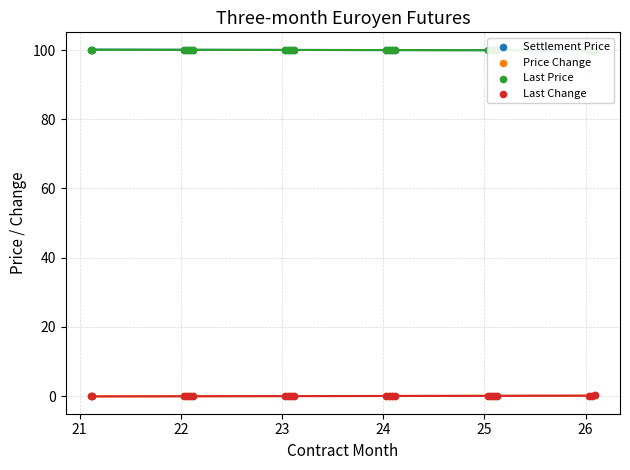

Which series has the largest Y range (max minus min)?

Price Change